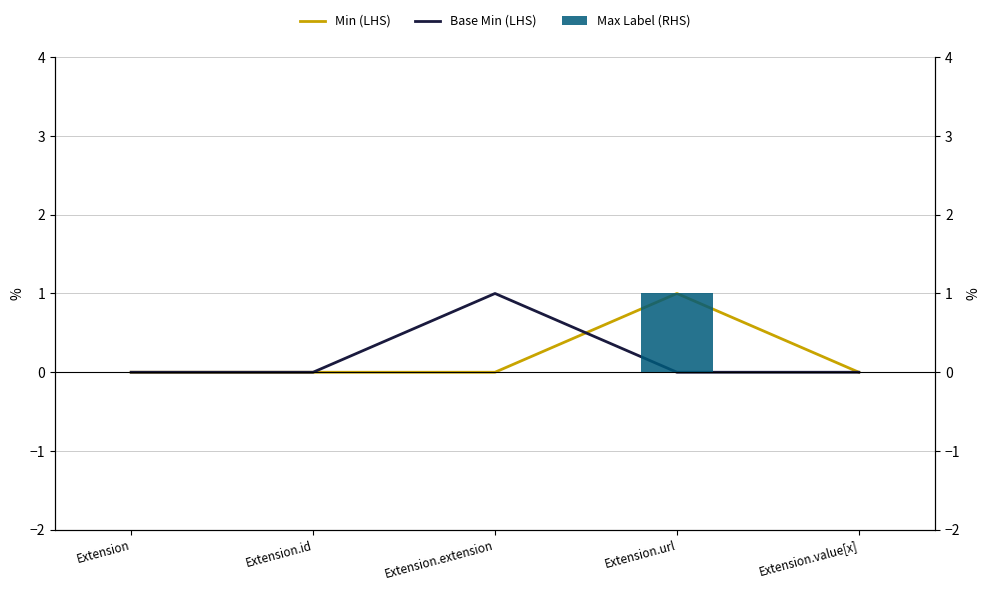

Between Extension.value[x] and Extension.url, which is larger?

Extension.url